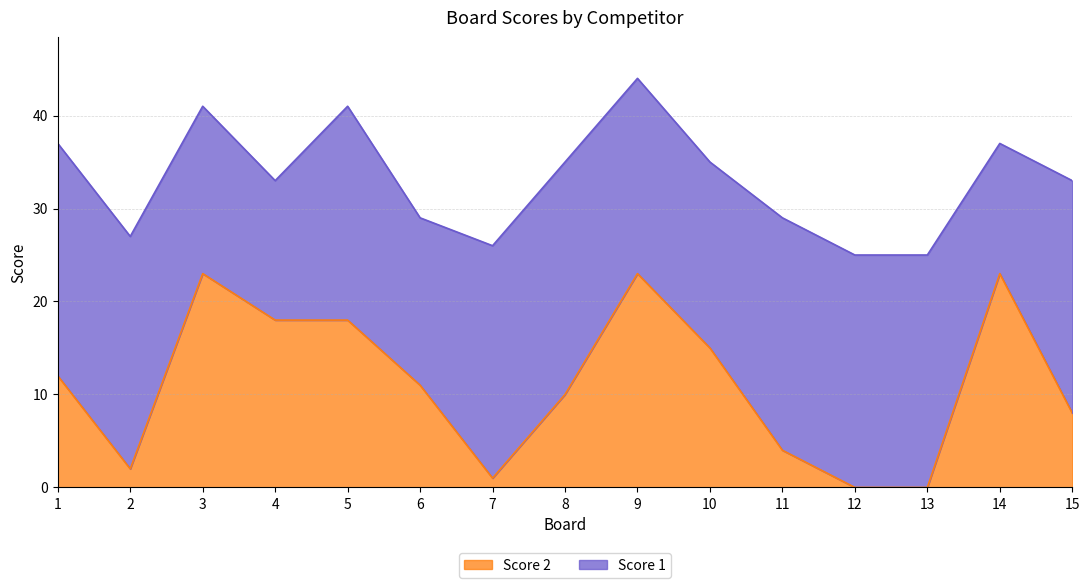

List the labels in order of value, smallest first.

12, 13, 7, 2, 11, 15, 8, 6, 1, 10, 4, 5, 3, 9, 14